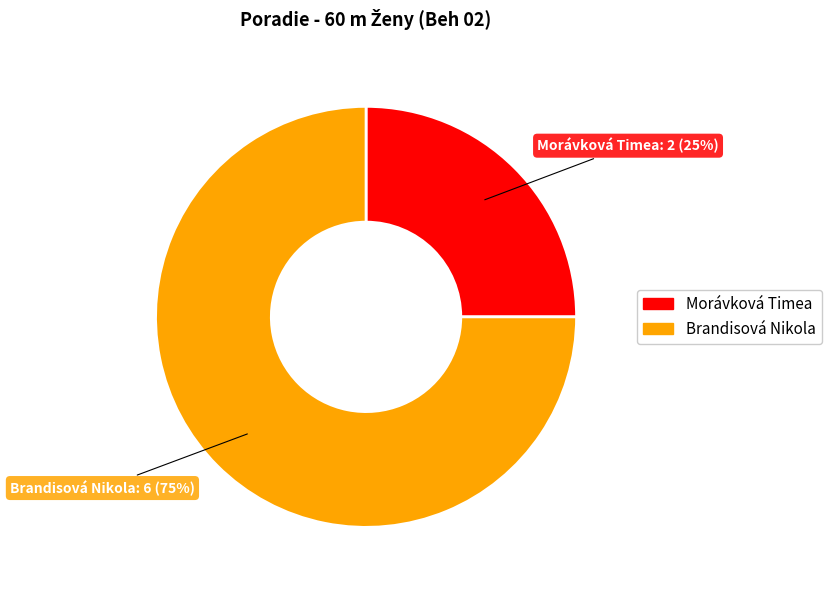

Combined, do Brandisová Nikola and Morávková Timea account for over 50%?

Yes